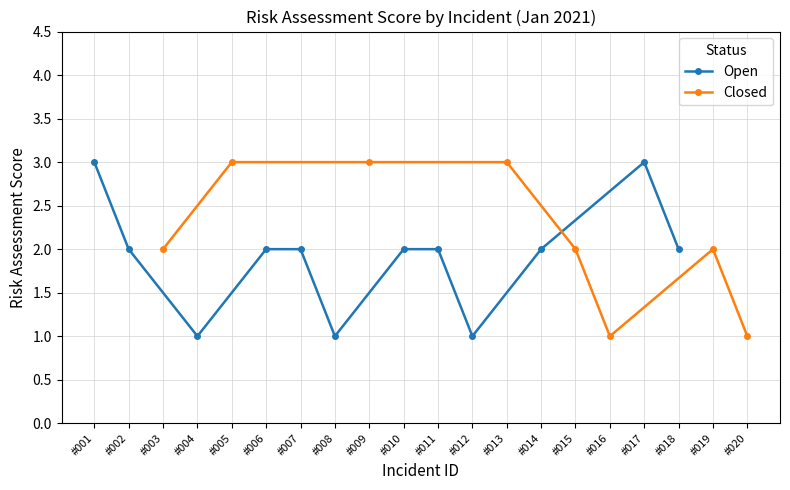

True or false: Risk Assessment Score has a value of 1 at #020.

False